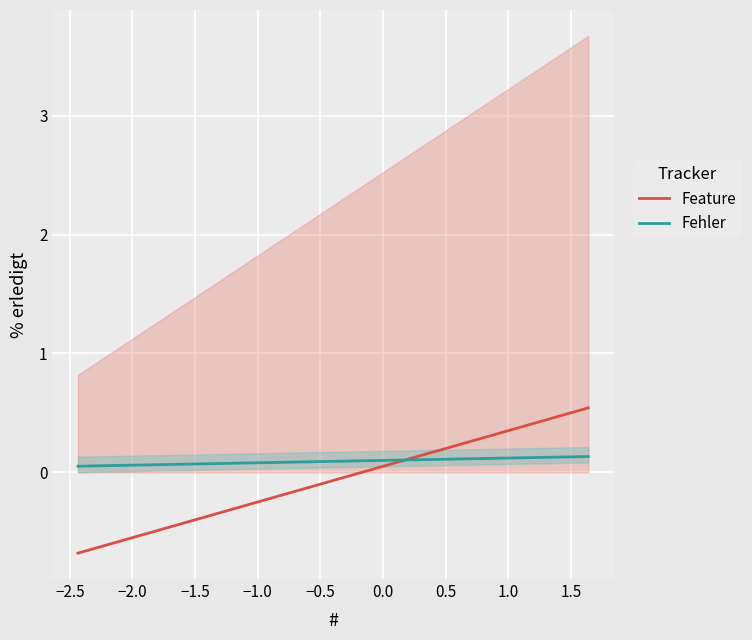

True or false: Fehler and Feature cross at least once.

True